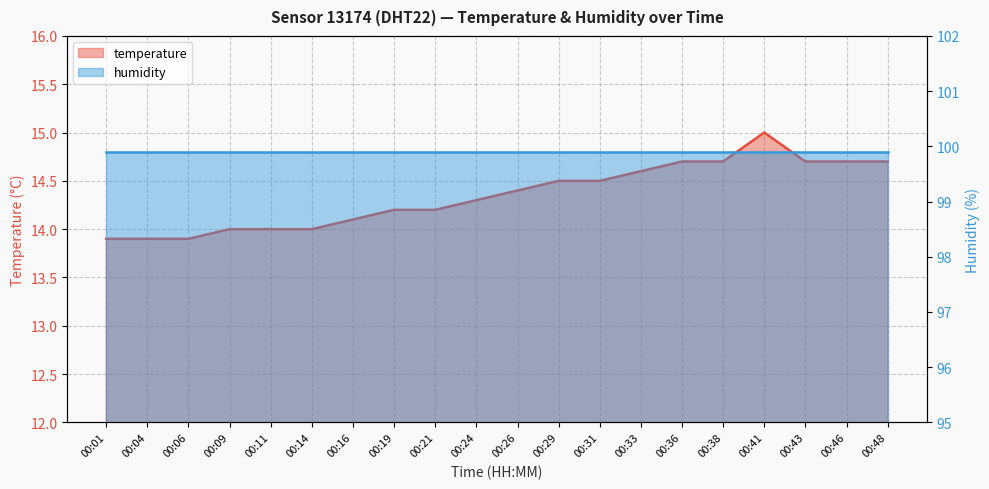

The chart shows a value of 7.8 at 00:21. True or false?

False